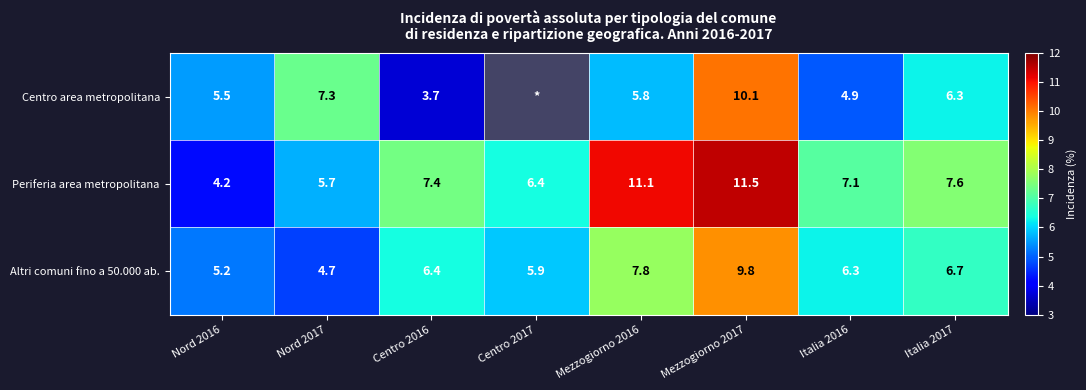

What is the total value across all series at Italia 2016?

18.3